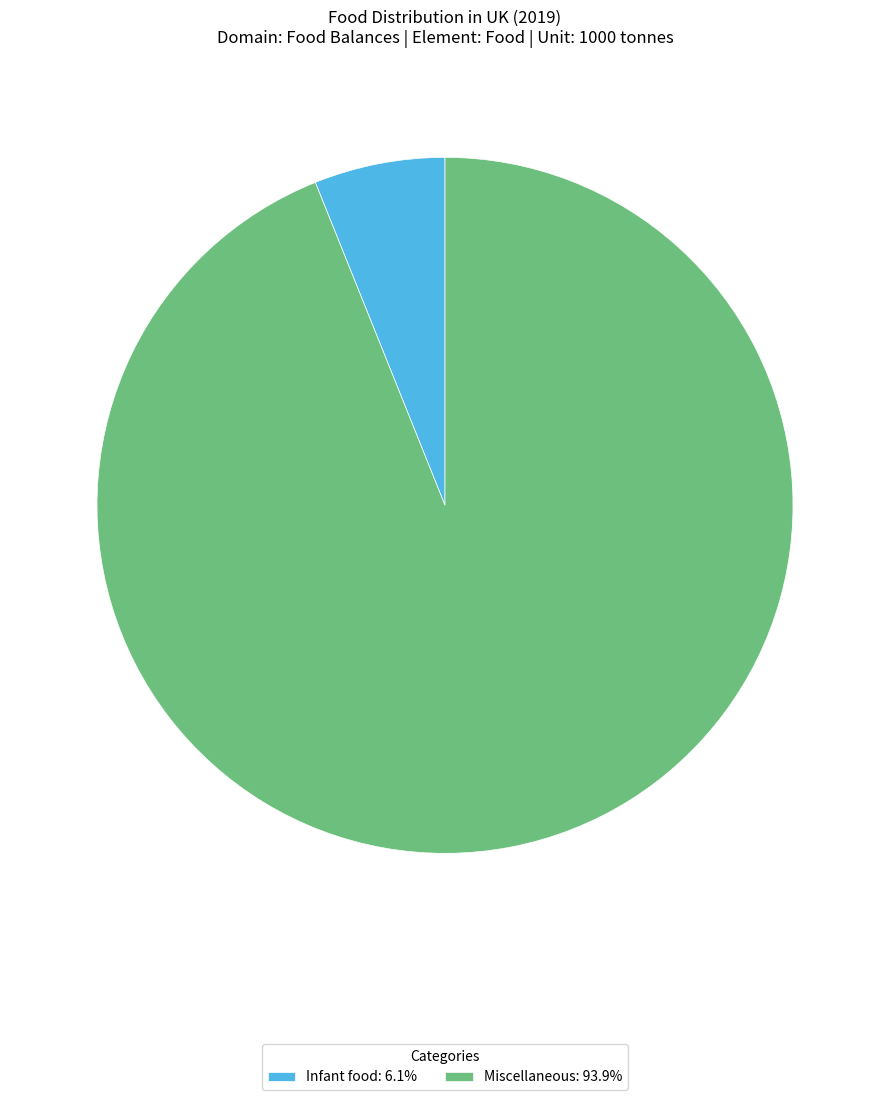

Does Miscellaneous: 93.9% account for over 50% of the chart?

Yes